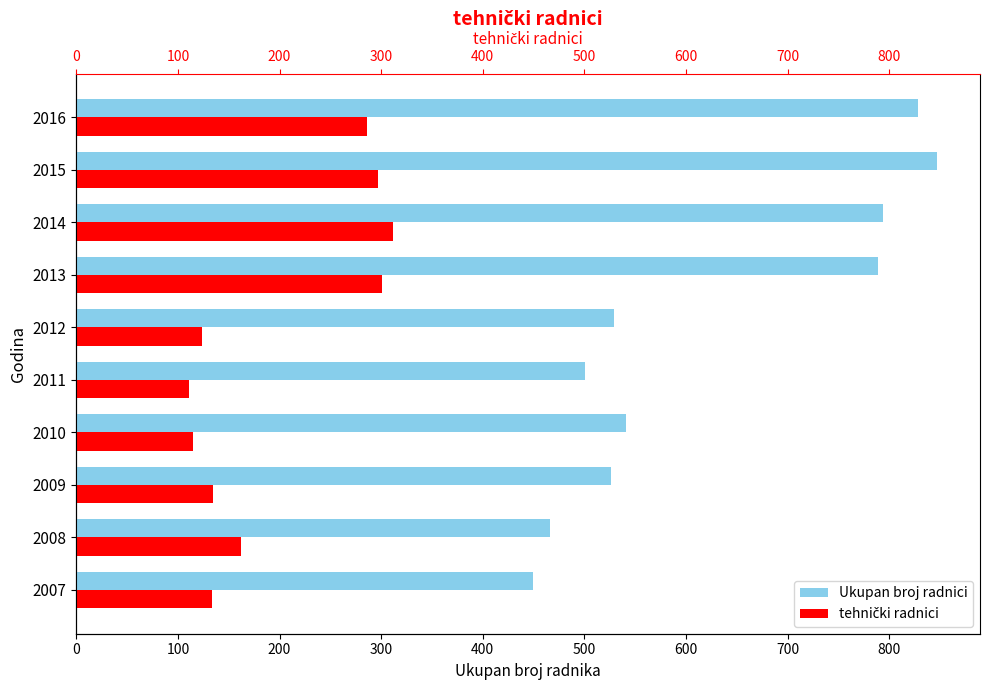

Which series has the largest range (max minus min)?

Ukupan broj radnika